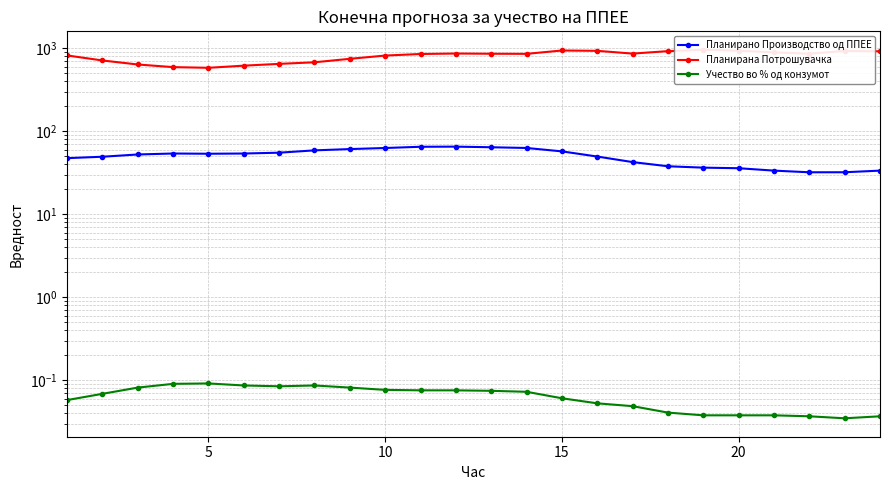

The value of Планирано Производство од ППЕЕ at 11 is 92.2. True or false?

False